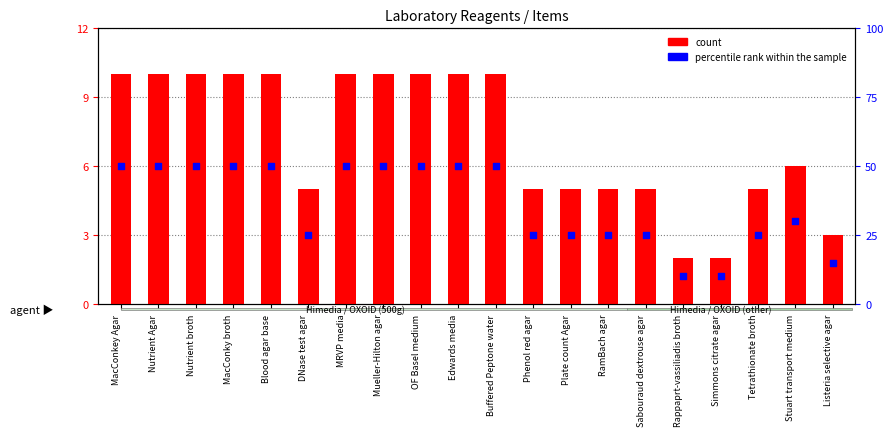

At how many categories does at least one series exceed 28?

11